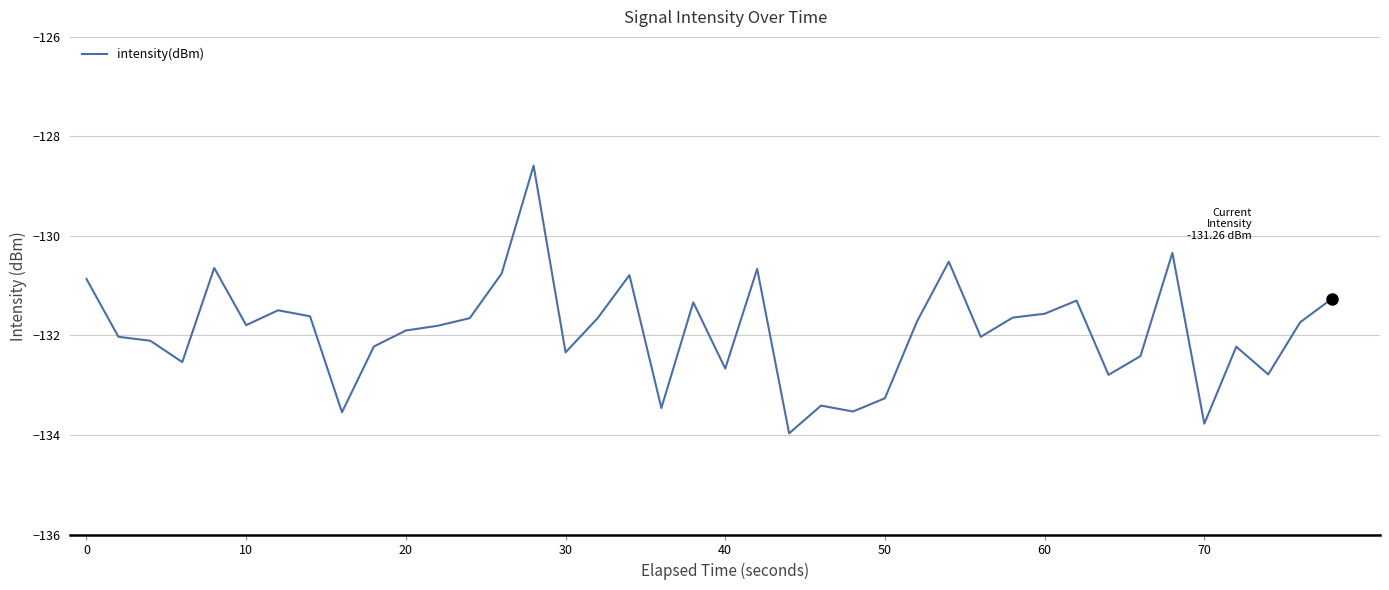

What is the difference between the maximum and minimum values?

5.4